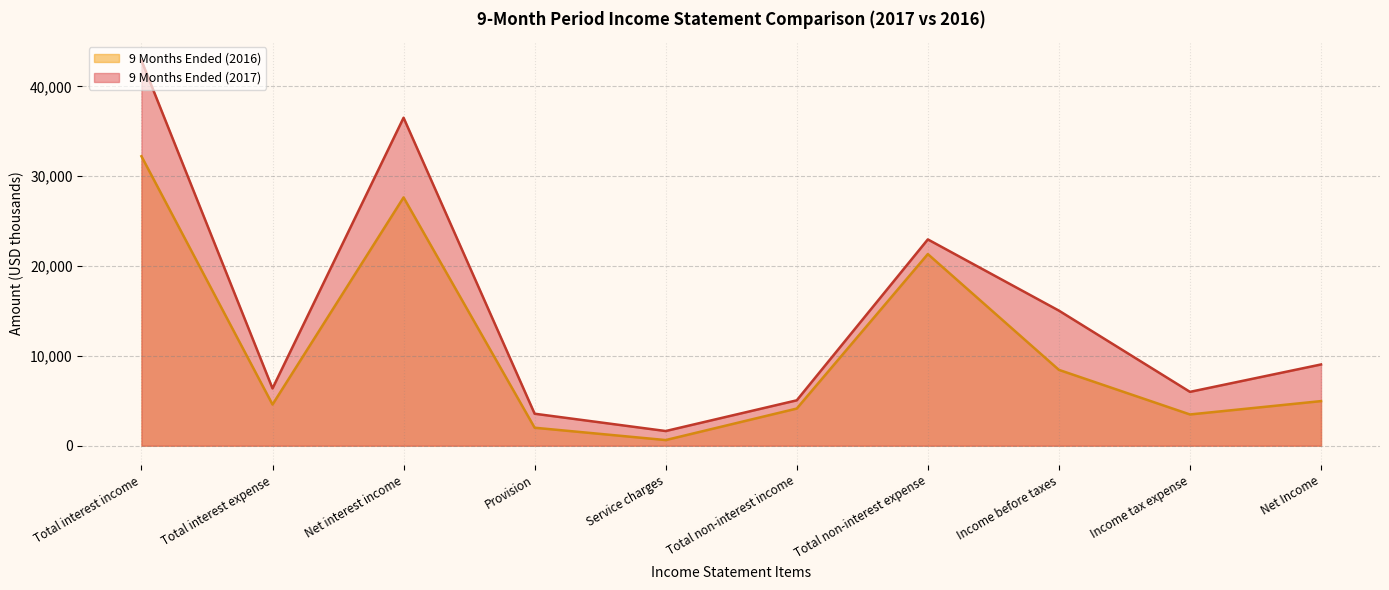

Which series ends up on top after the final intersection of 9 Months Ended (2016) and 9 Months Ended (2017)?

9 Months Ended (2017)